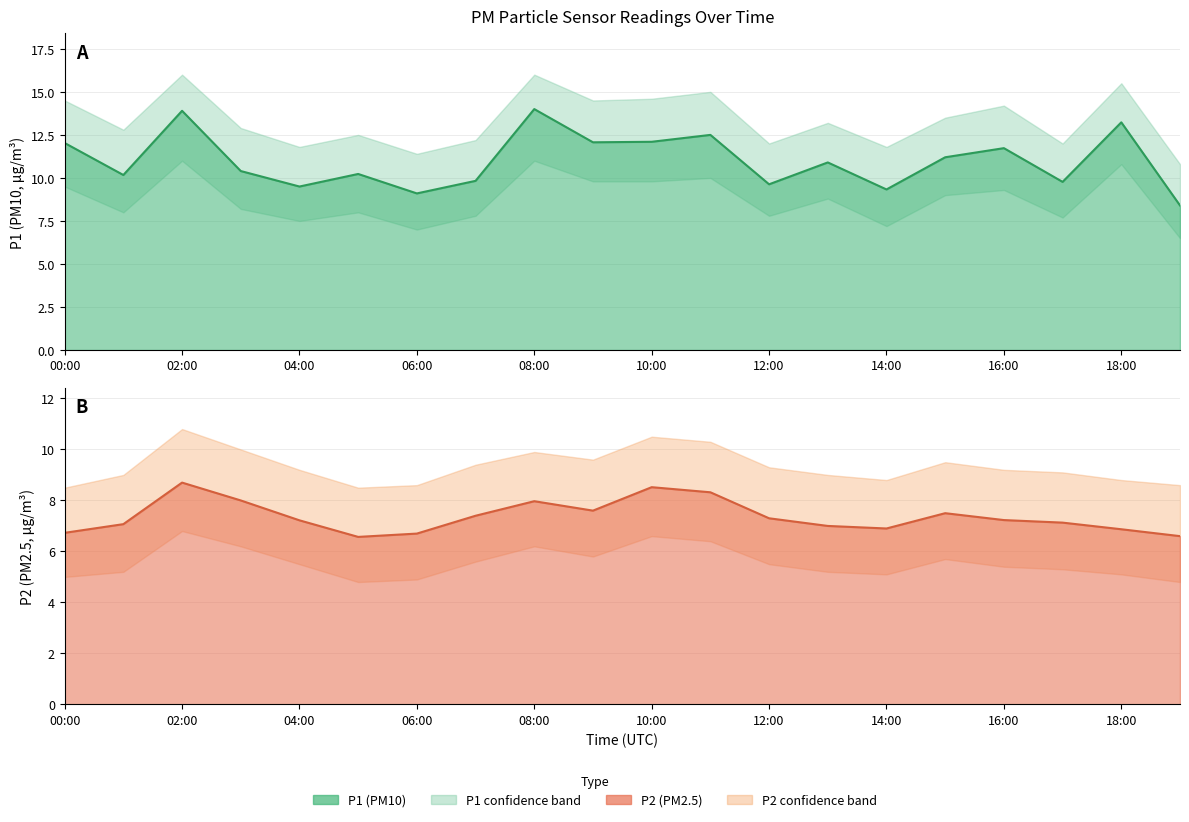

What is the total value across all series at 02:00?

67.2